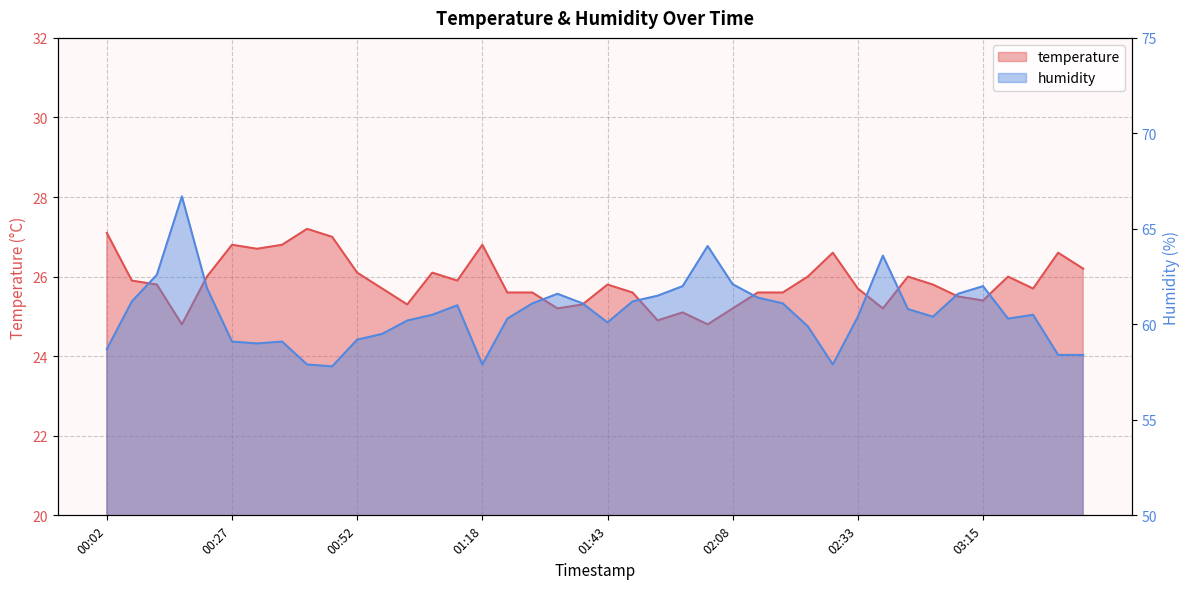

What position from the right is 00:02?

40